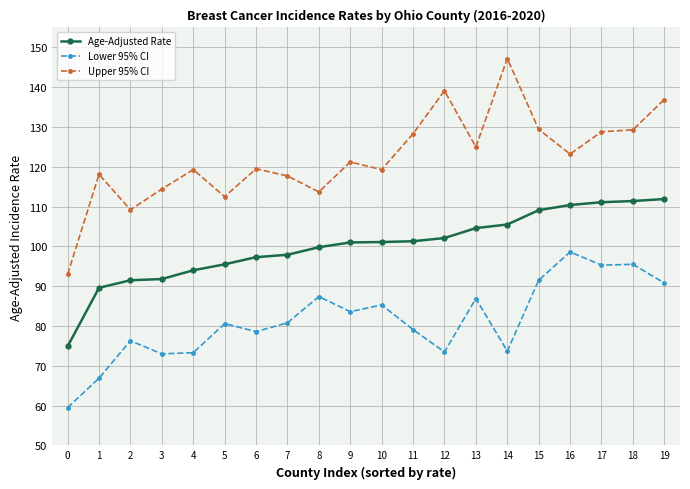

Which series has the widest spread of values?

Upper 95% CI